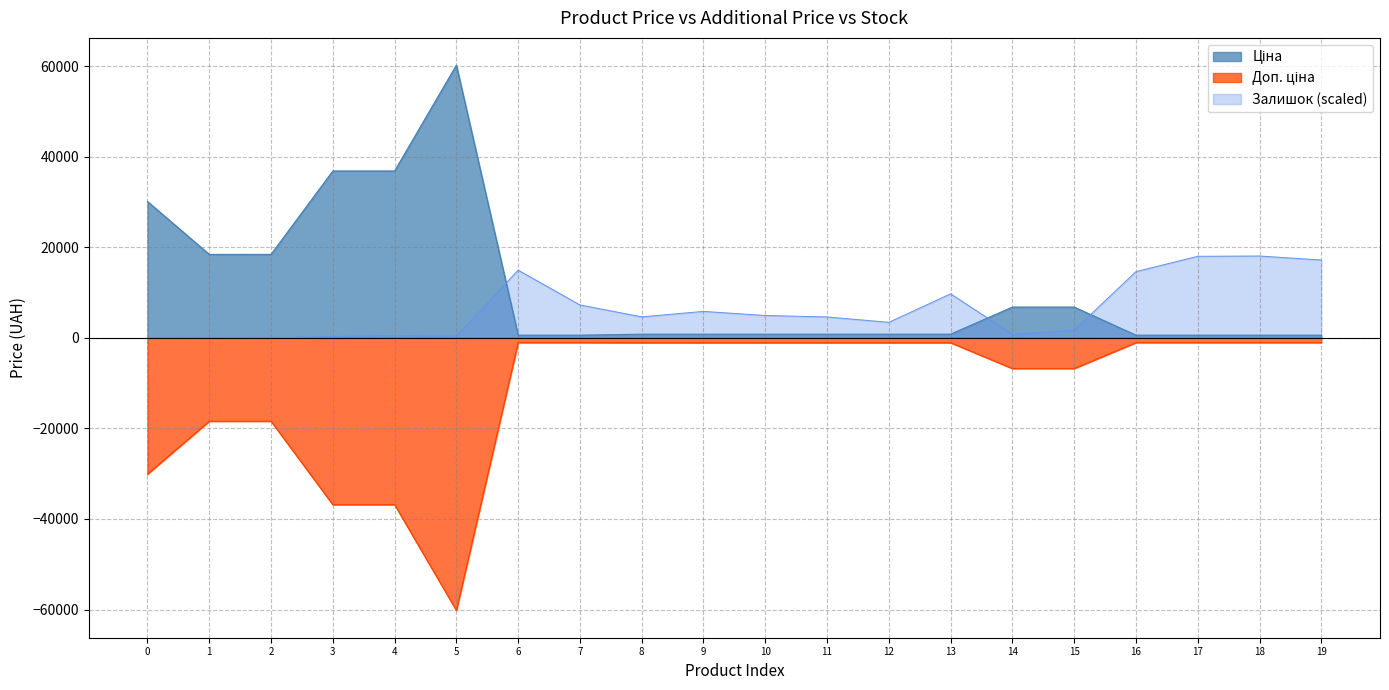

What is the smallest value displayed?

-60205.6